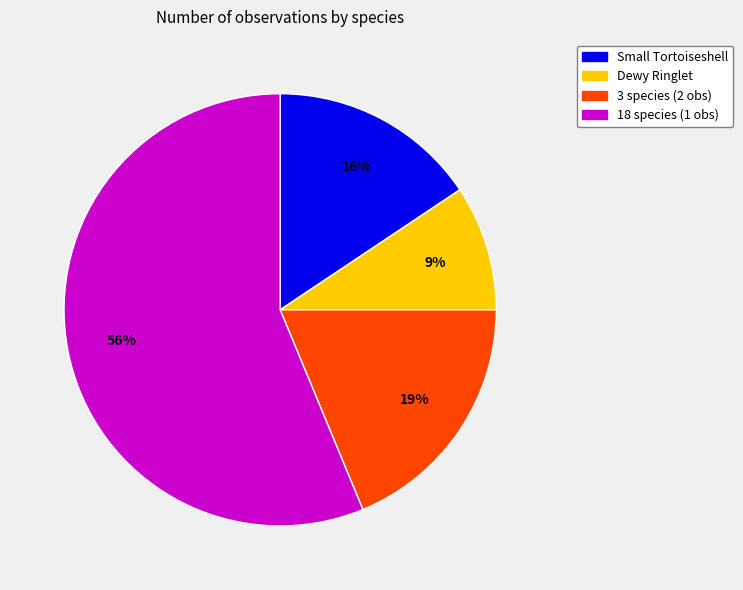

To the nearest percent, what is the average slice percentage?

25%